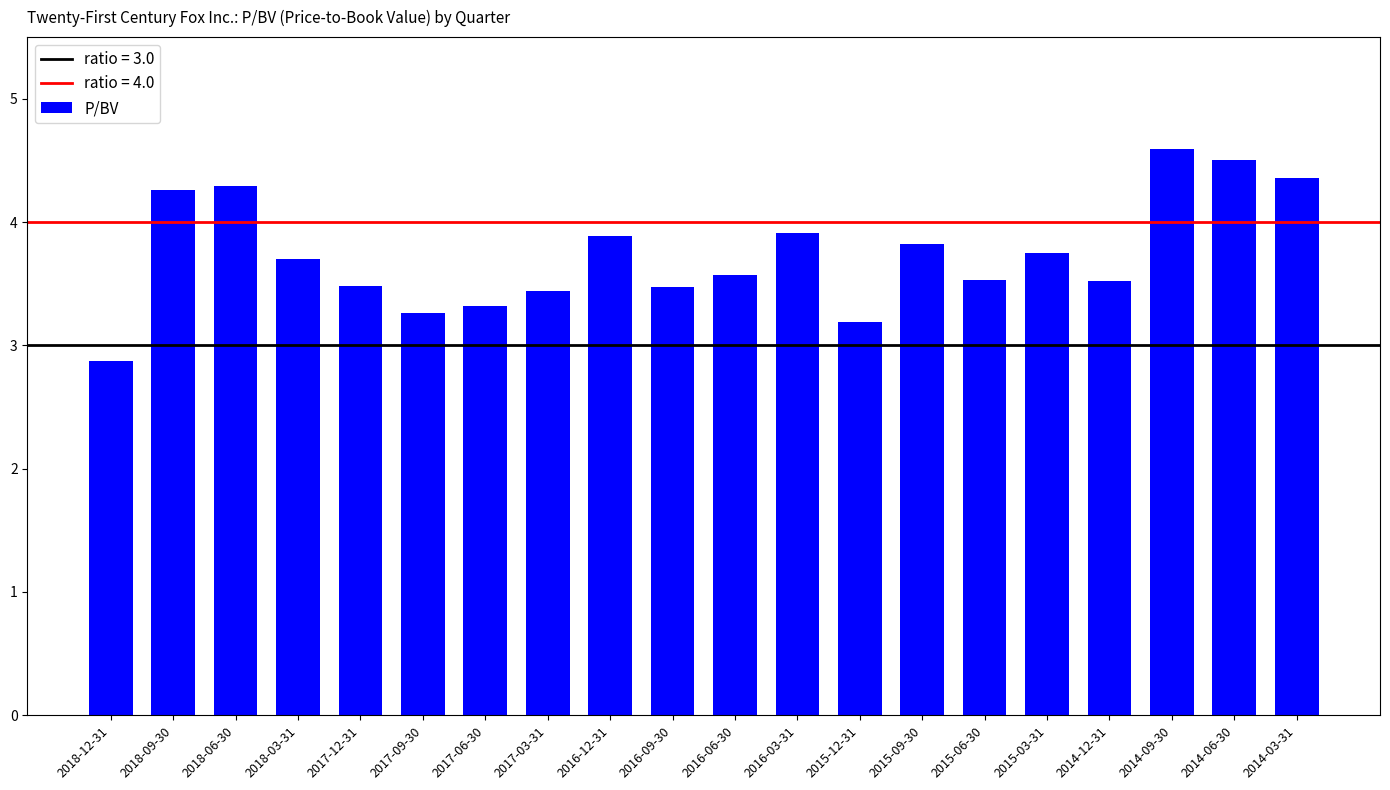

Which has a higher value, 2015-09-30 or 2014-03-31?

2014-03-31